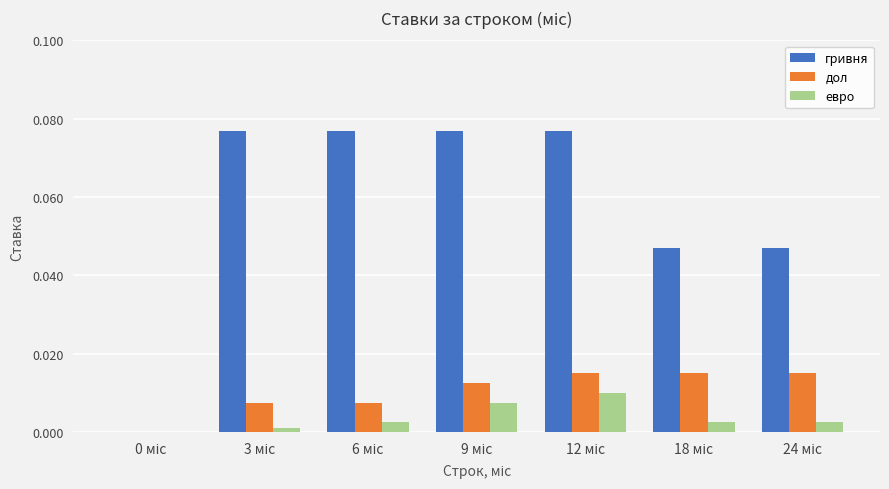

Which series has the largest total across all categories?

гривня